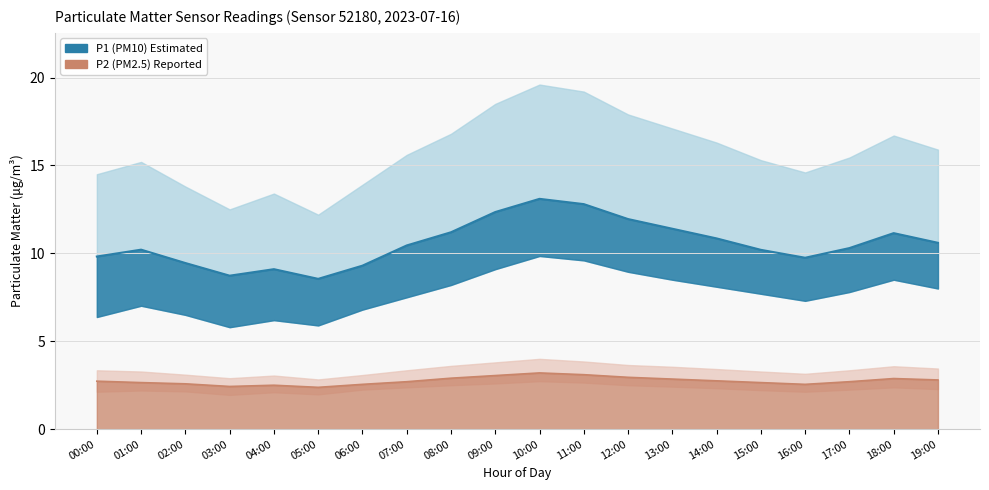

Where is the first local minimum for P1_upper?

03:00